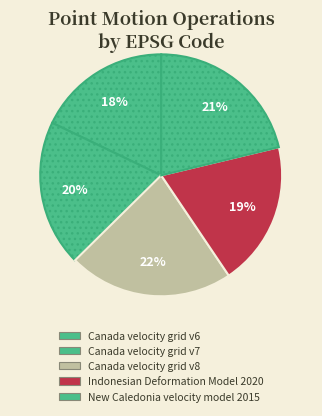

Is it true that Canada velocity grid v8 is 22% of the pie?

True